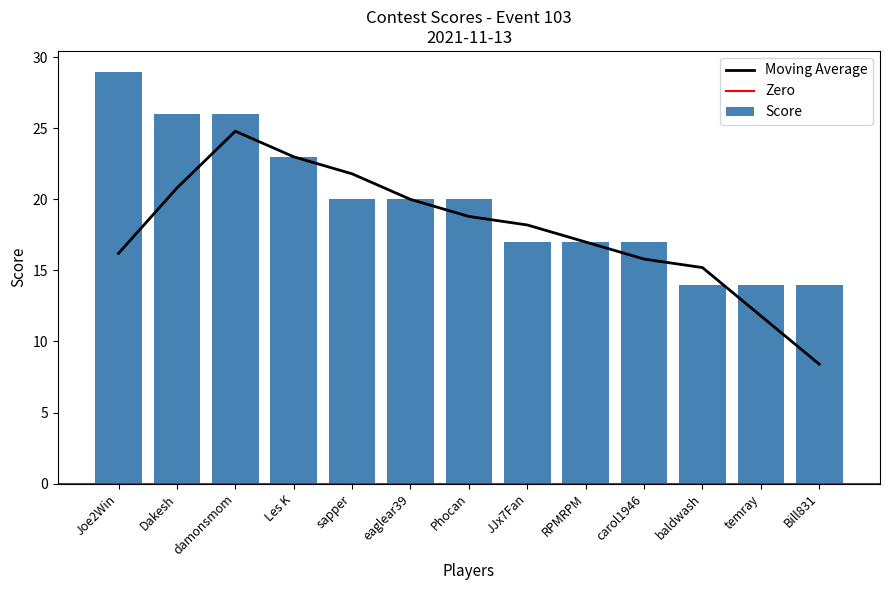

Rank the categories by value from lowest to highest.

baldwash, temray, Bill831, JJx7Fan, RPMRPM, carol1946, sapper, eaglear39, Phocan, Les K, Dakesh, damonsmom, Joe2Win